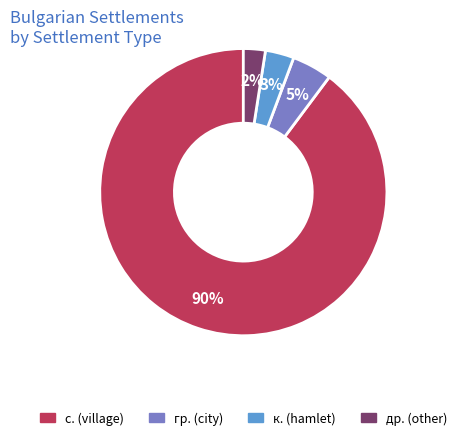

What percentage is the с. (village) slice, to the nearest percent?

90%